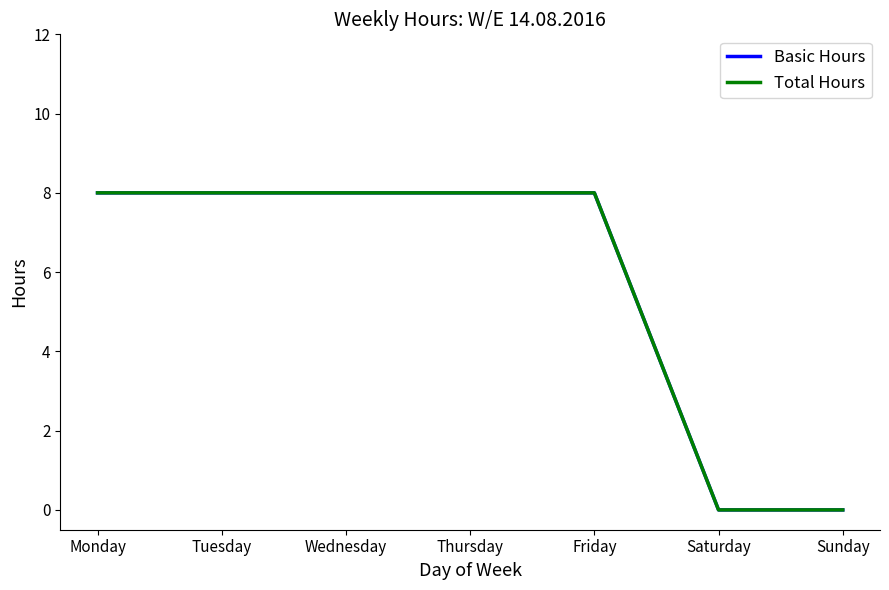

Where is Total Hours nearest to the value 4?

Monday